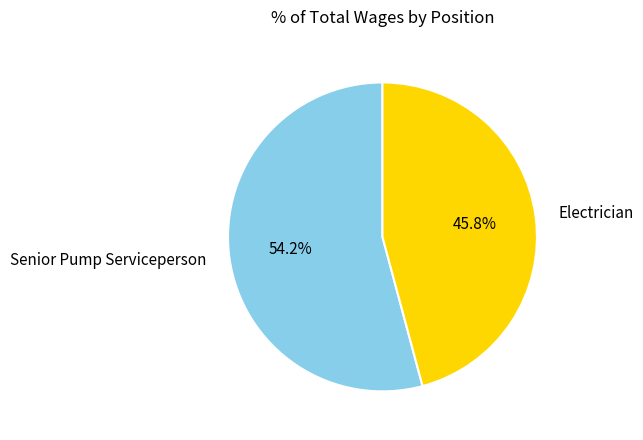

To the nearest percent, what percentage of the pie is Senior Pump Serviceperson?

54%